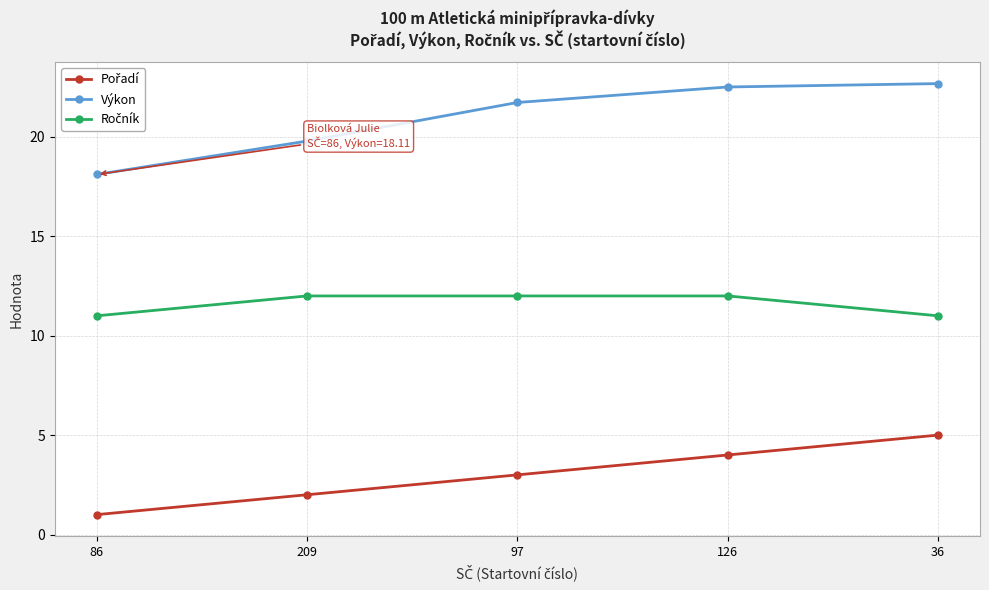

What is the difference between the Výkon values at 126 and 86?

4.4